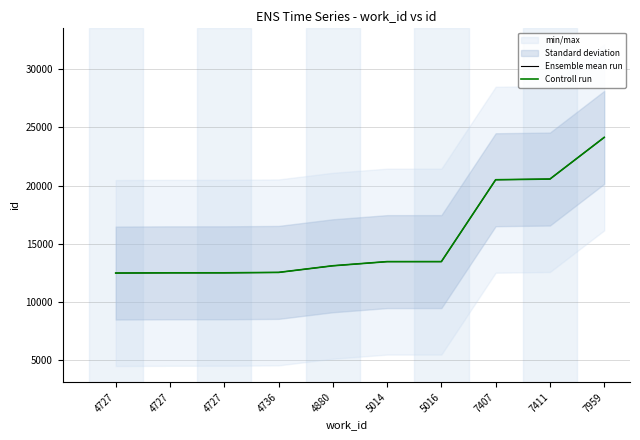

Is it true that Ensemble mean run equals 6564 at 5016?

False